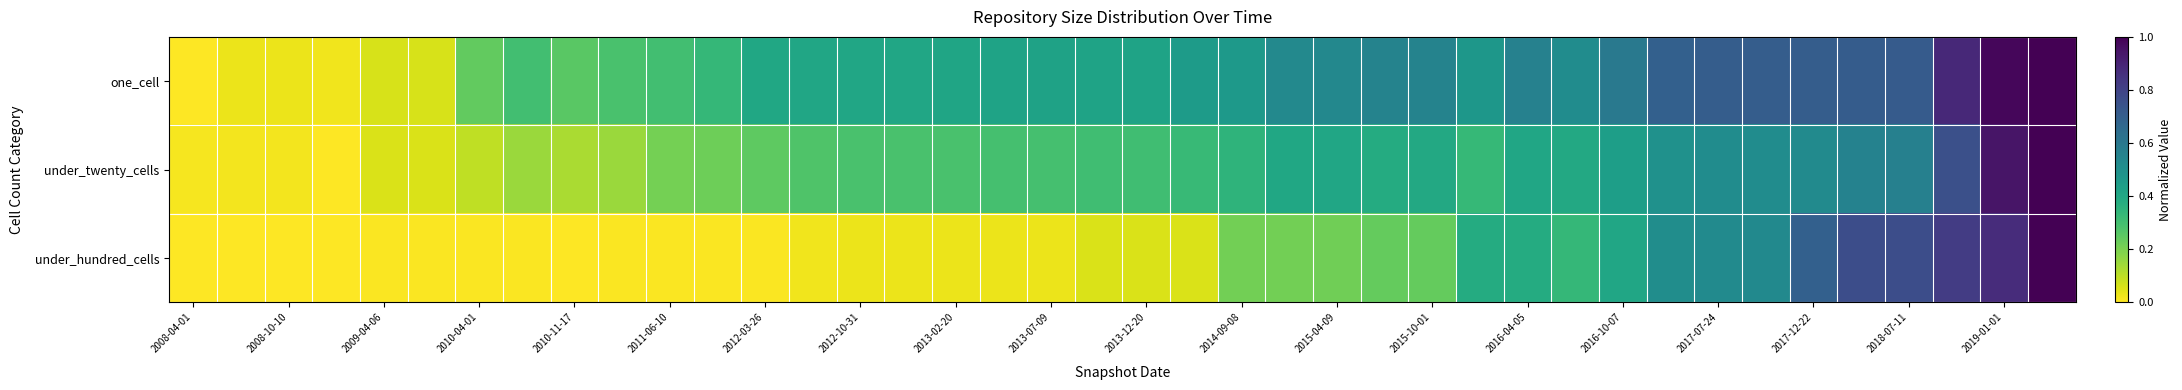

At how many categories does at least one series exceed 0?

40